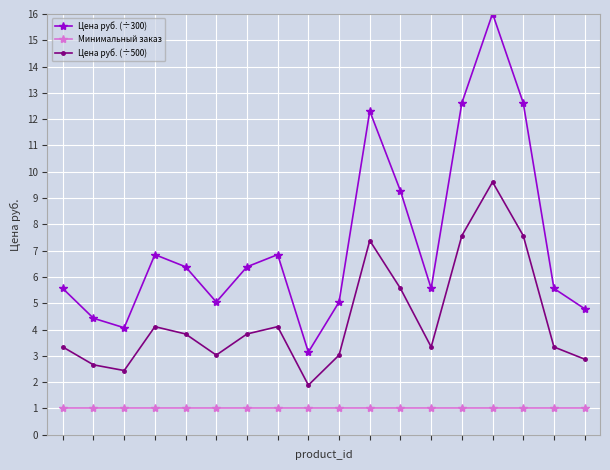

List the series in order of their peak value, lowest first.

Минимальный заказ, Цена руб. (÷500), Цена руб. (÷300)